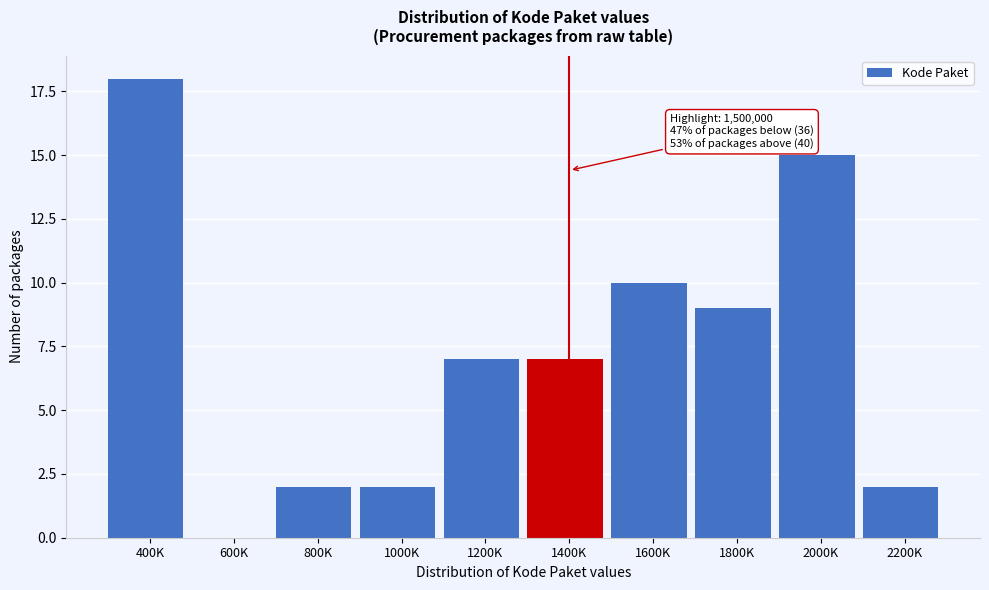

Reading left to right, what are all the values shown in this chart?

400K=18	600K=0	800K=2	1000K=2	1200K=7	1400K=7	1600K=10	1800K=9	2000K=15	2200K=2